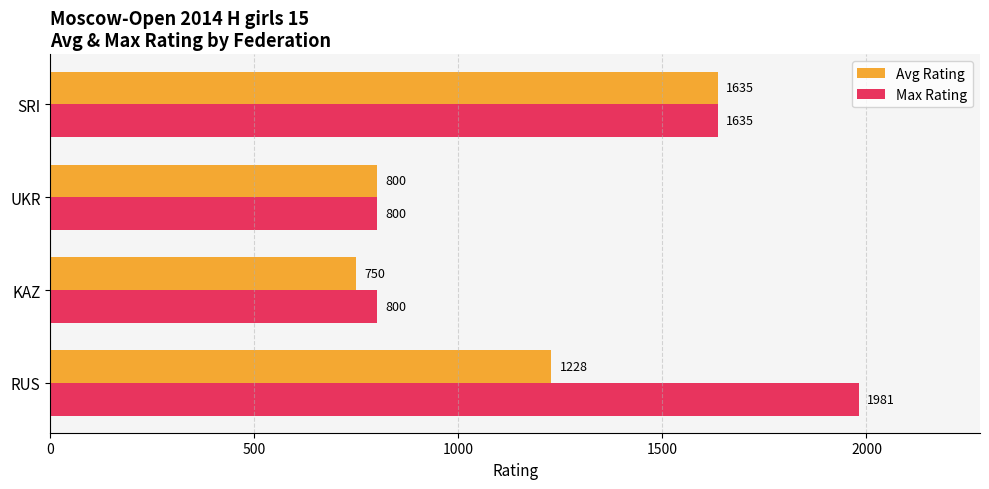

List the series in order of their overall mean, highest first.

Max Rating, Avg Rating